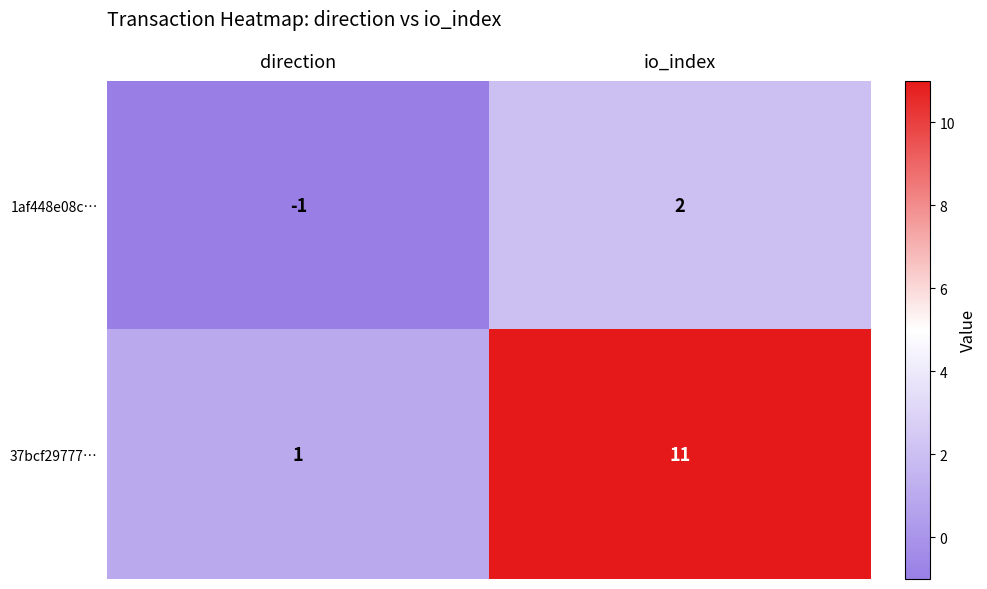

Which label corresponds to the largest value in the chart?

io_index